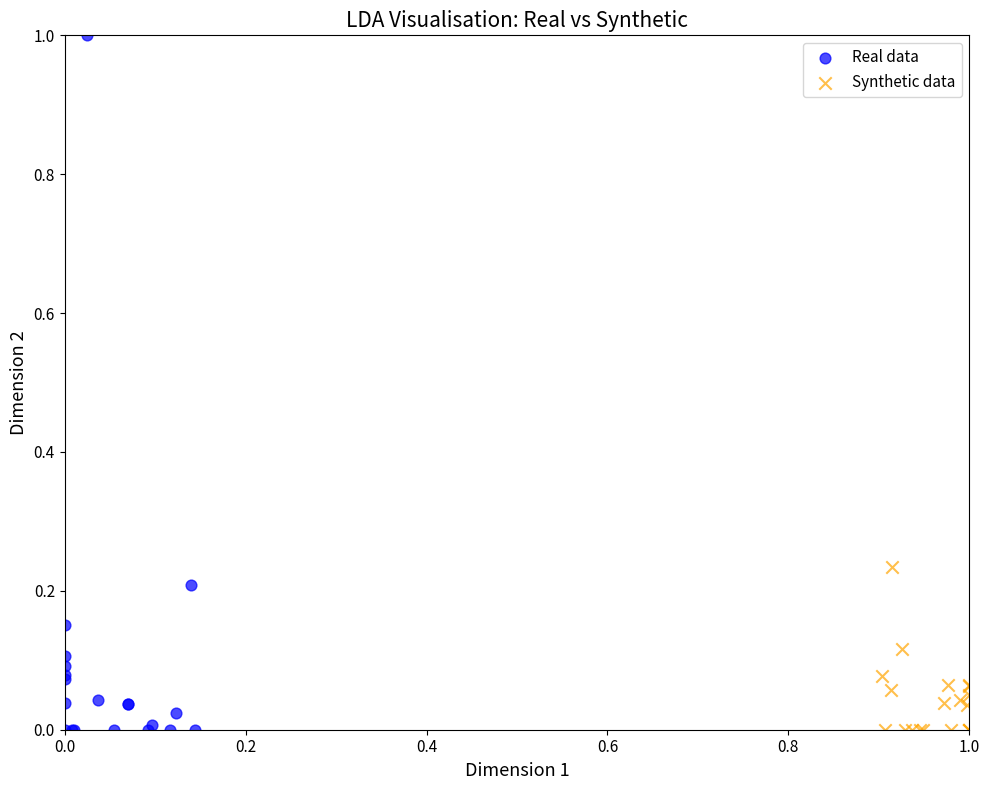

Which series has the largest Y range (max minus min)?

Real data